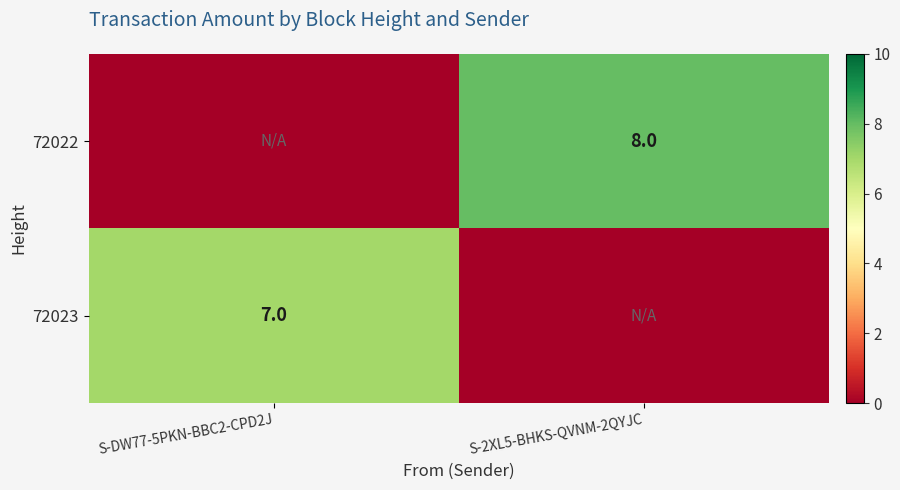

True or false: 72023 has a value of 3 at S-DW77-5PKN-BBC2-CPD2J.

False